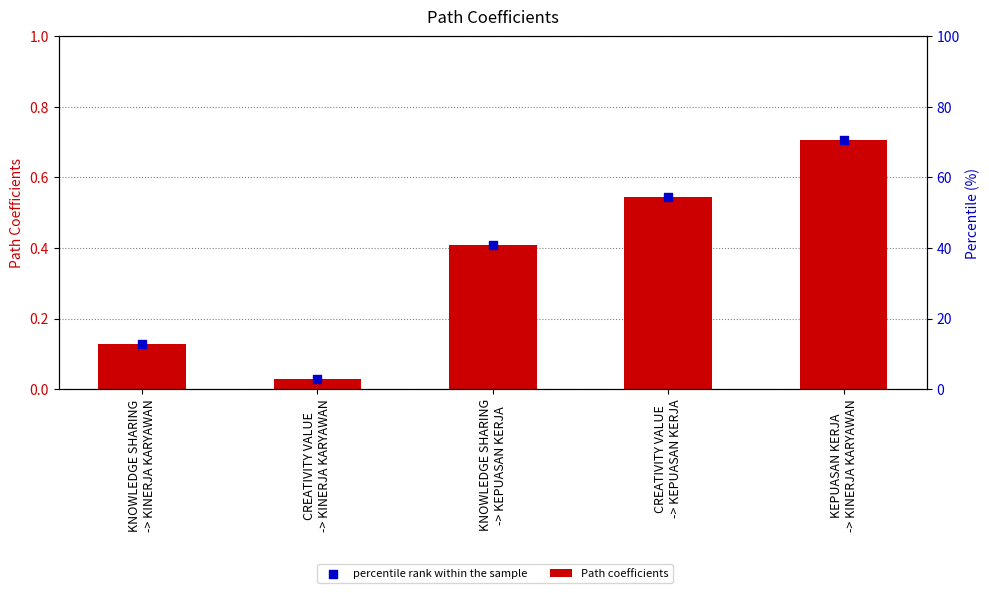

At how many categories does at least one series exceed 0?

5